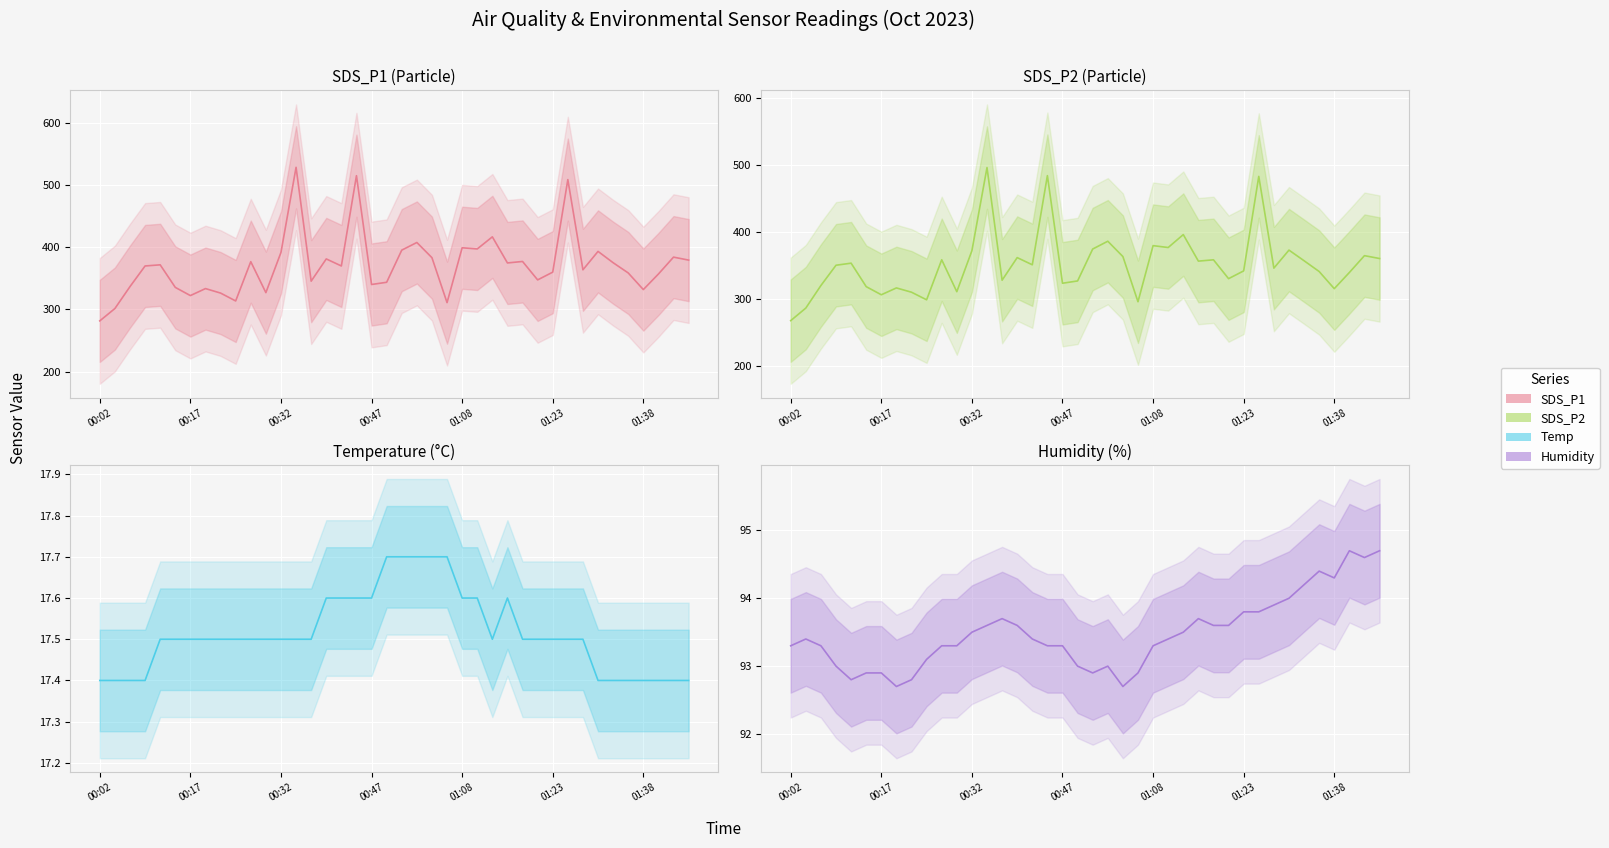

The value of SDS_P2 at 38 is 364.9. True or false?

True